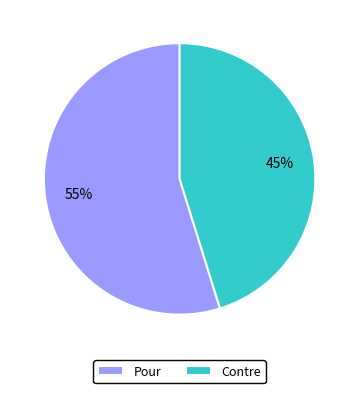

Between Contre and Pour, which is larger?

Pour